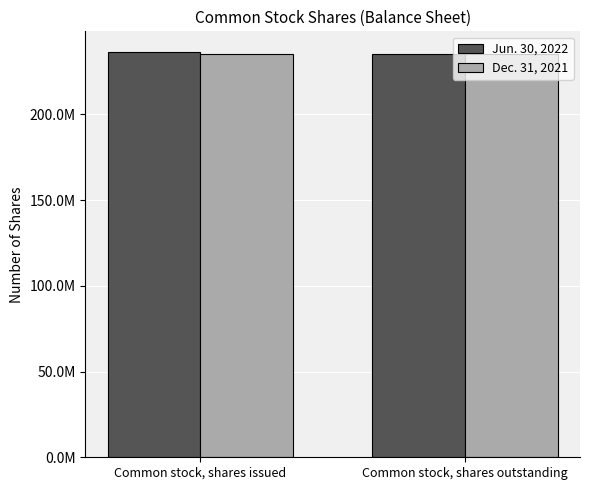

What is the greatest value displayed?

236620415